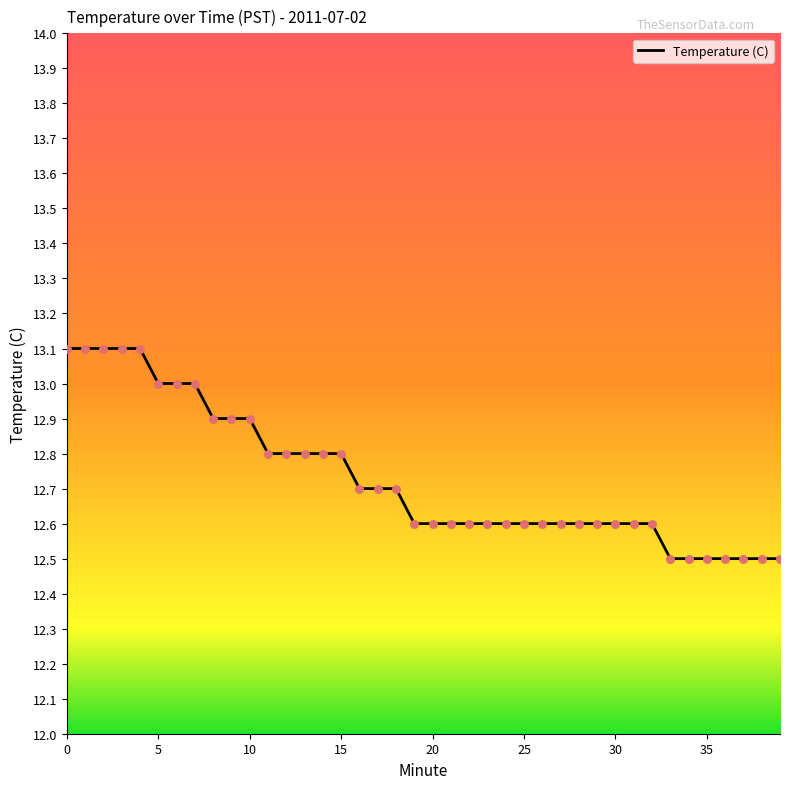

What is the smallest value displayed?

12.5